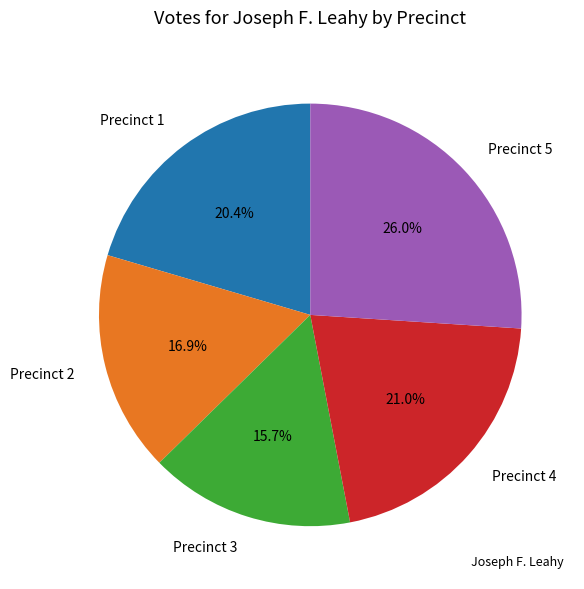

Does any single category account for the majority?

No